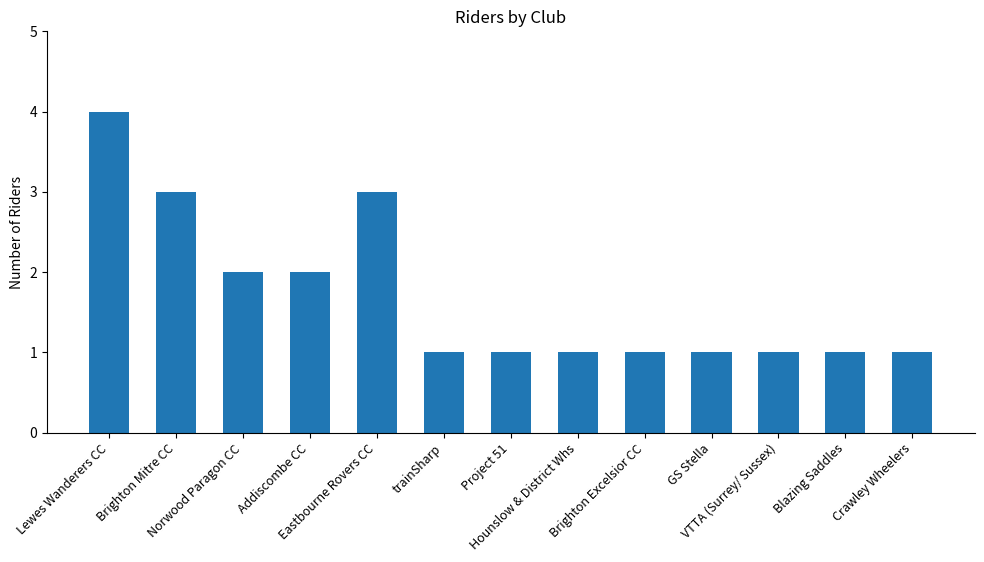

What is the minimum value shown in the chart?

1